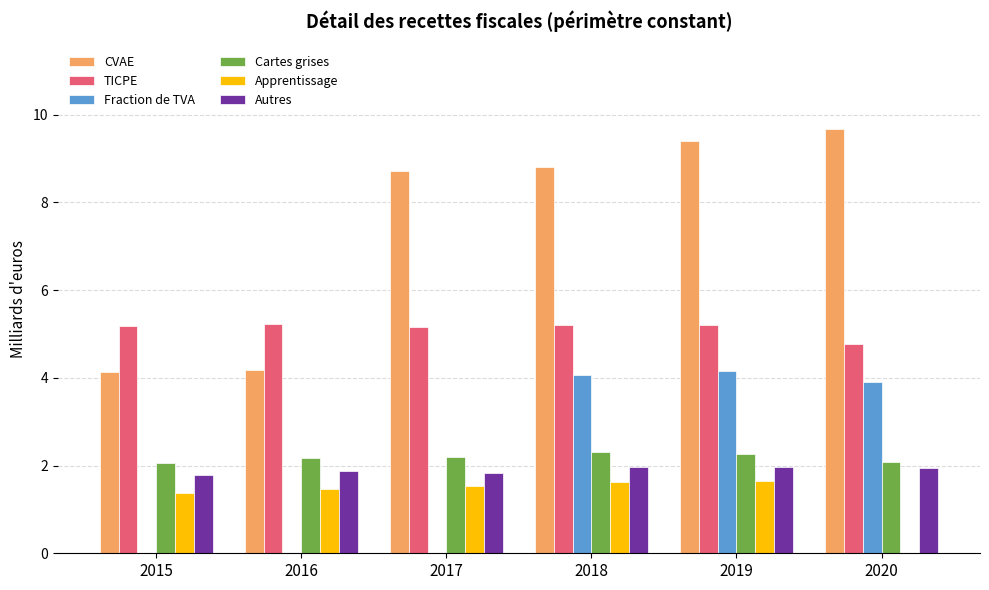

What is the total value across all series at 2019?

24.6